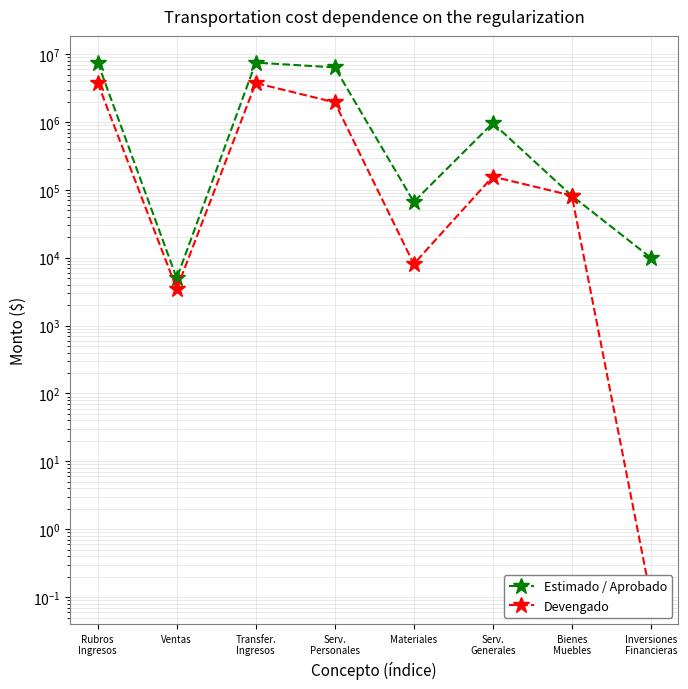

Reading left to right, extract all data points from this chart.

Estimado / Aprobado: 7503400.0	5000.0	7498400.0	6380773.0	66627.0	964000.0	82000.0	10000.0
Devengado: 3752674.2	3478.2	3749196.0	1948258.2	8085.1	156892.0	82340.2	0.1